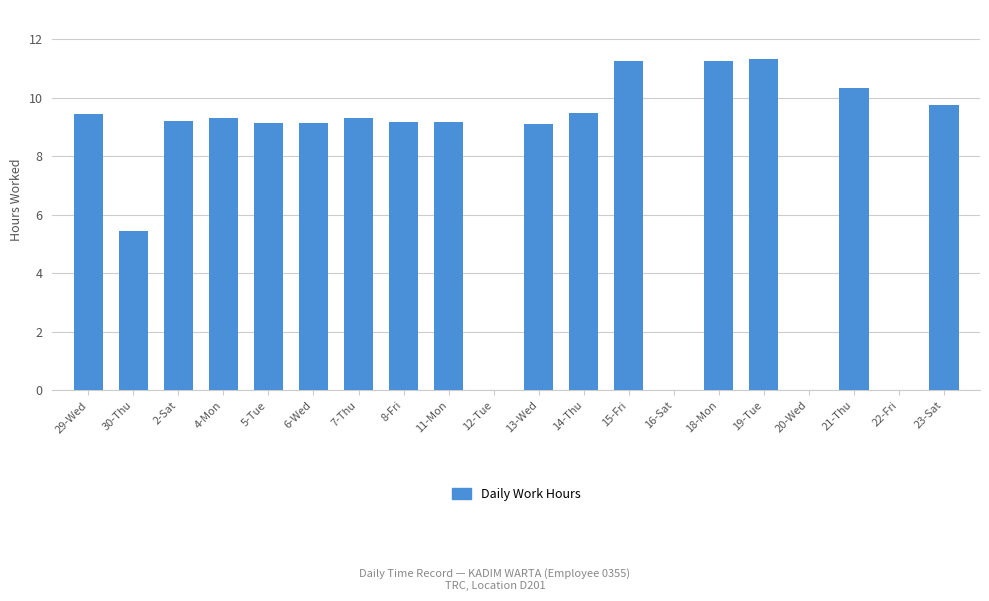

What is the sum of all values?

151.8